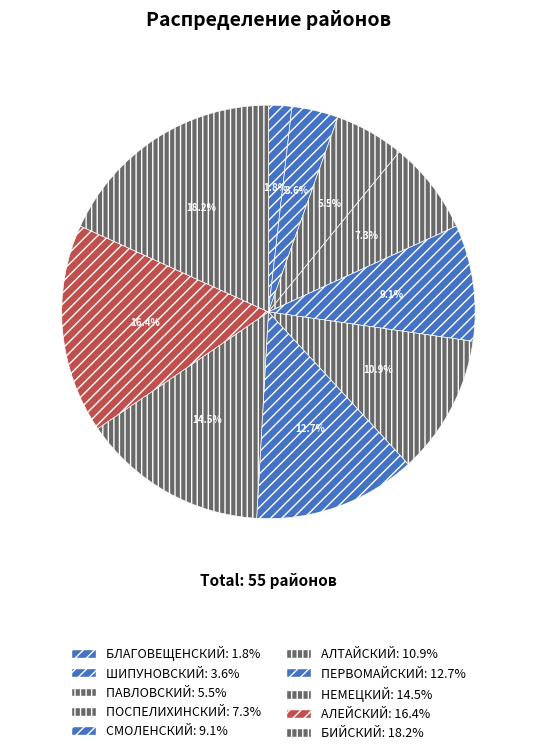

Which category has the smallest portion of the pie?

БЛАГОВЕЩЕНСКИЙ